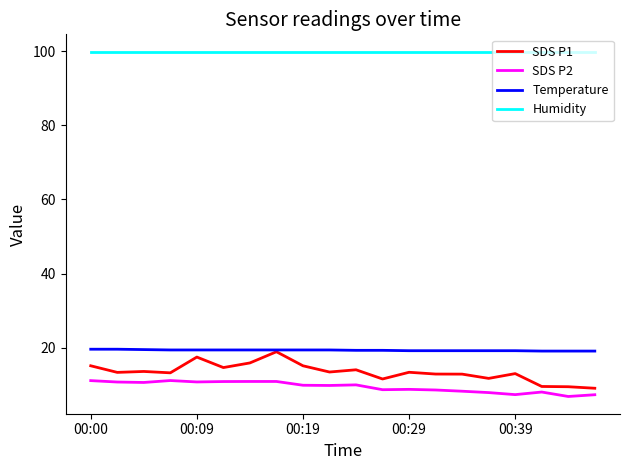

True or false: SDS P1 and Humidity intersect in this chart.

False